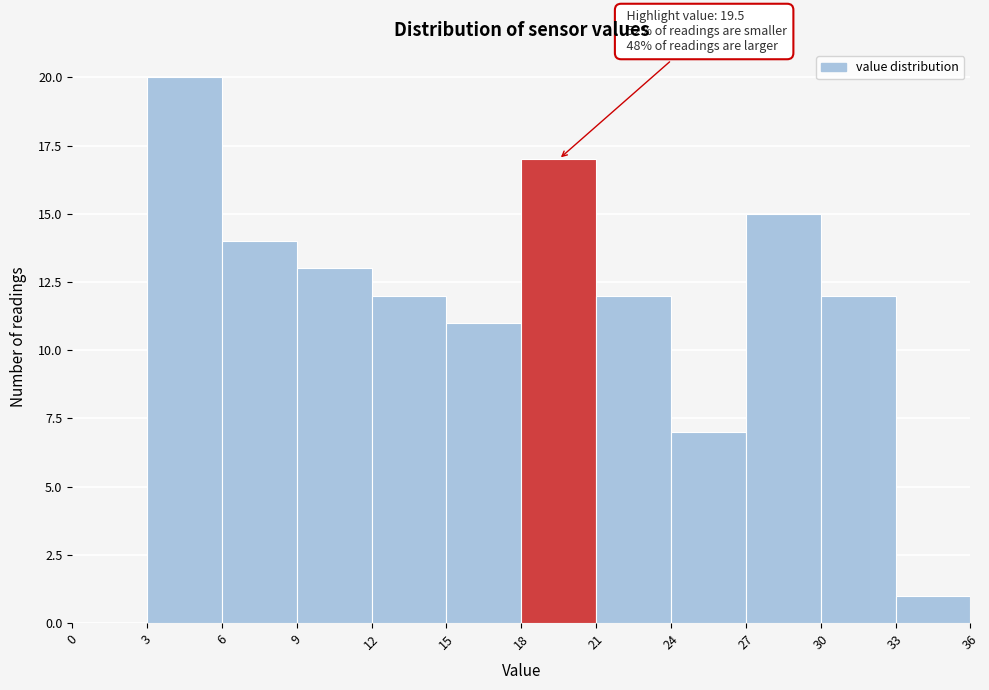

Which range on the x-axis has the tallest bar?

3 to 6